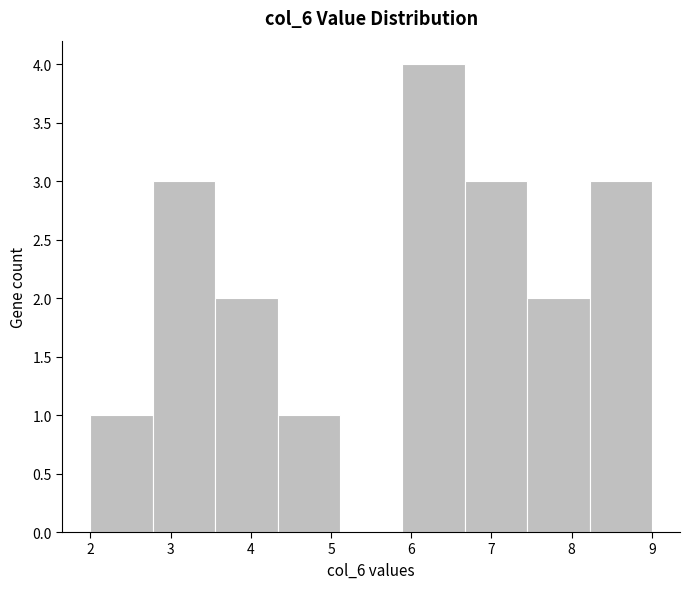

What is the height of the bar covering 7.4 to 8.2 on the x-axis? Neither the bar edges nor the heights are printed on the chart, so give them approximately, as read against the axes.

2